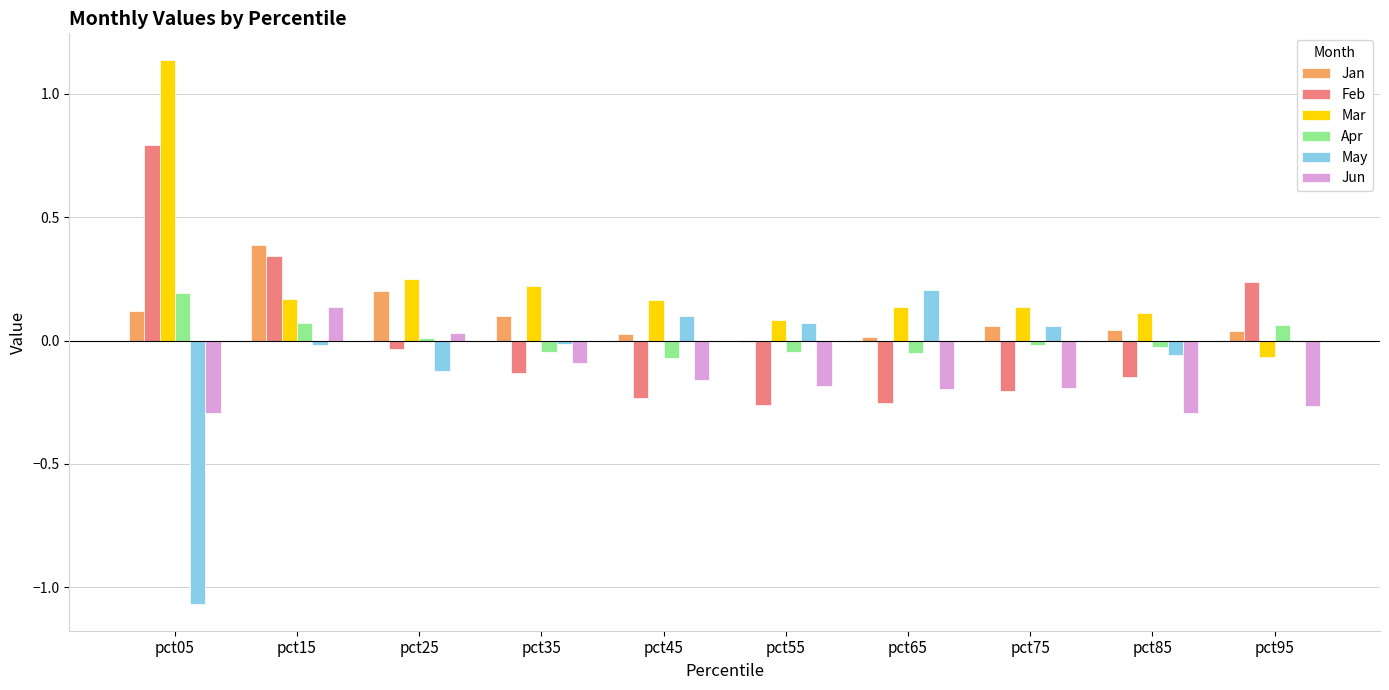

What value does the Feb series have at pct05?

0.8